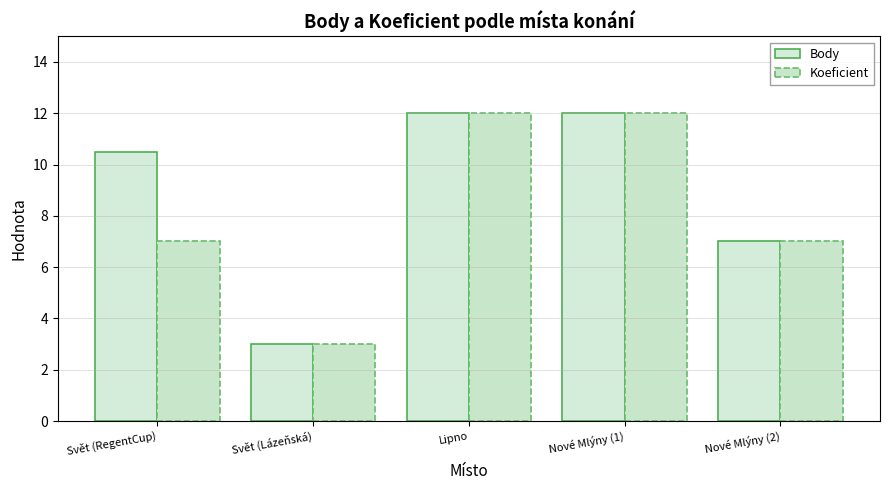

What is the maximum value for Body?

12.0